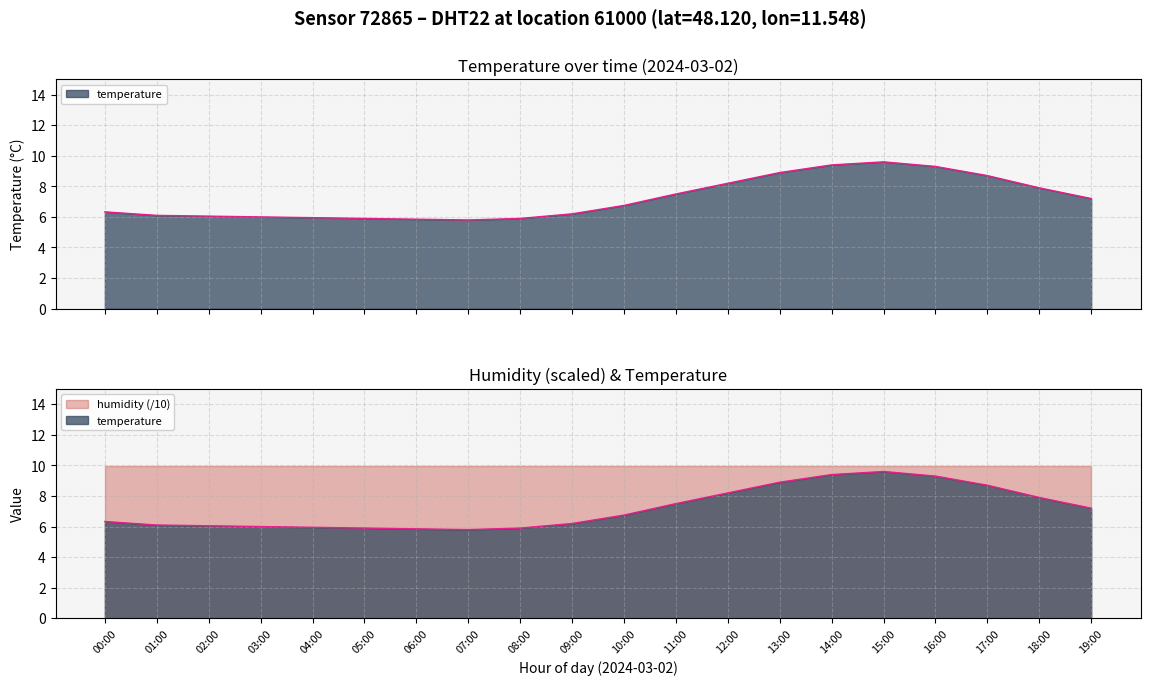

Is it true that the value at 13:00 is 3.8?

False